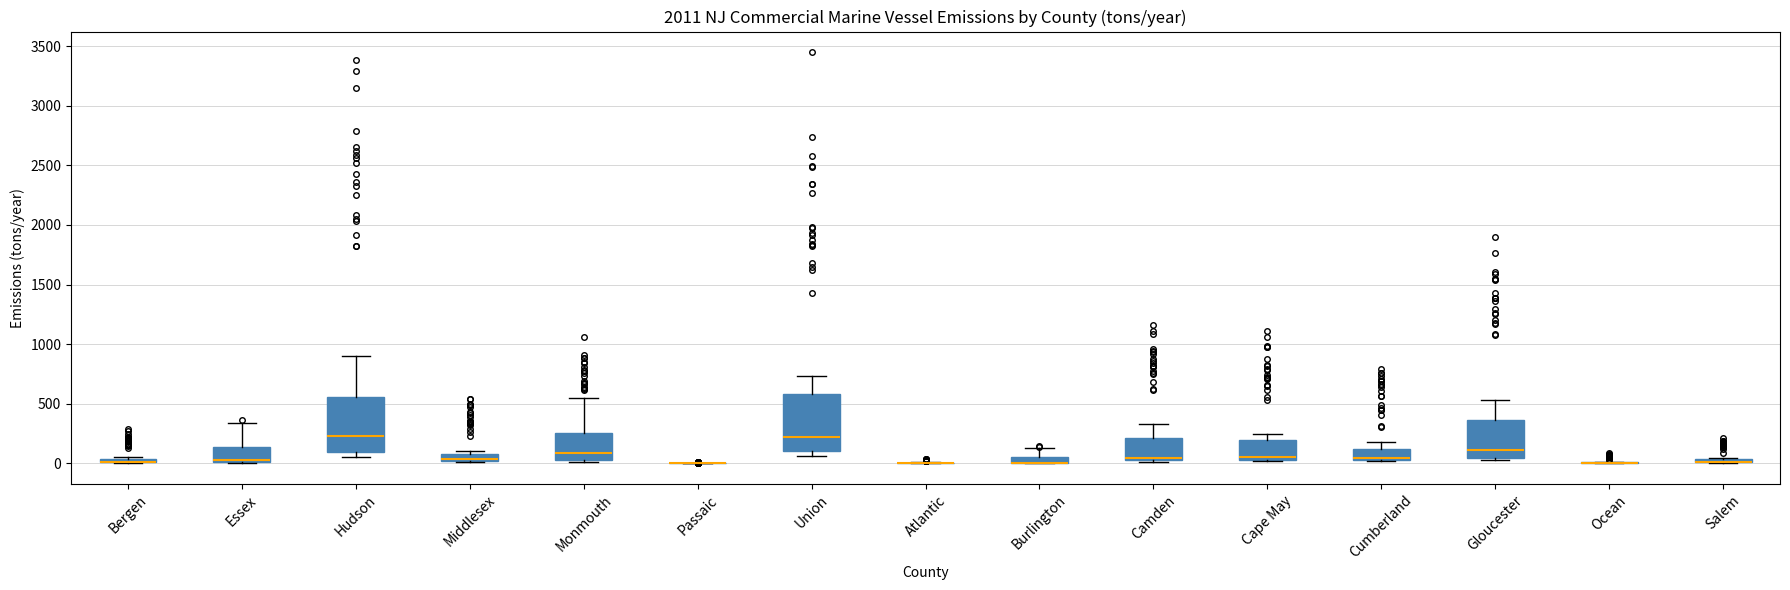

Where is the upper edge of the box for Middlesex on the y-axis? The values are not printed on the chart, so give them approximately, as read against the axis.

100